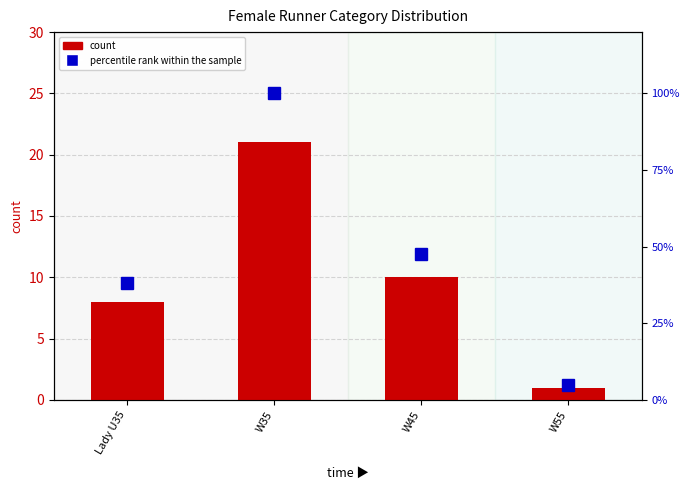

What position from the left is W55?

4